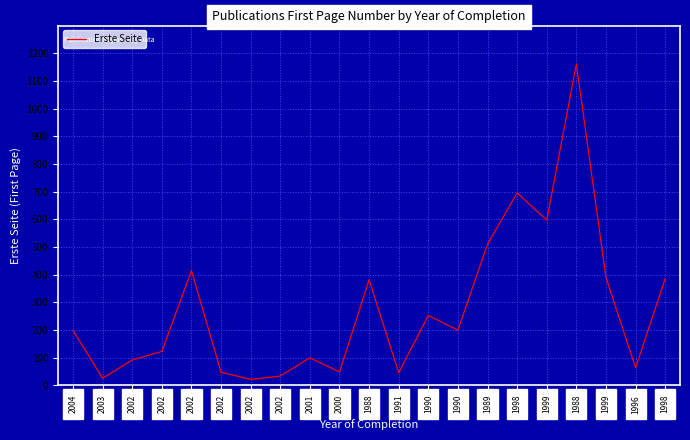

What is the maximum value shown in the chart?

1161